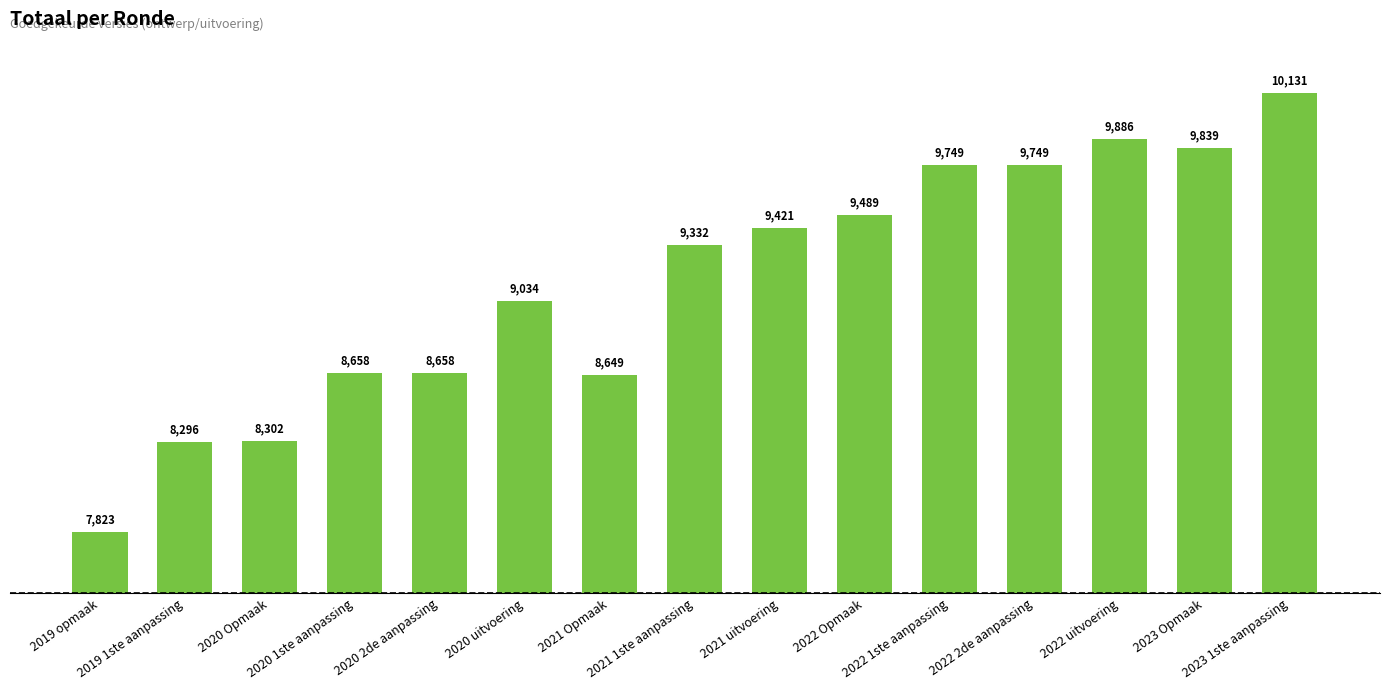

What is the label of the 13th bar from the right?

2020 Opmaak